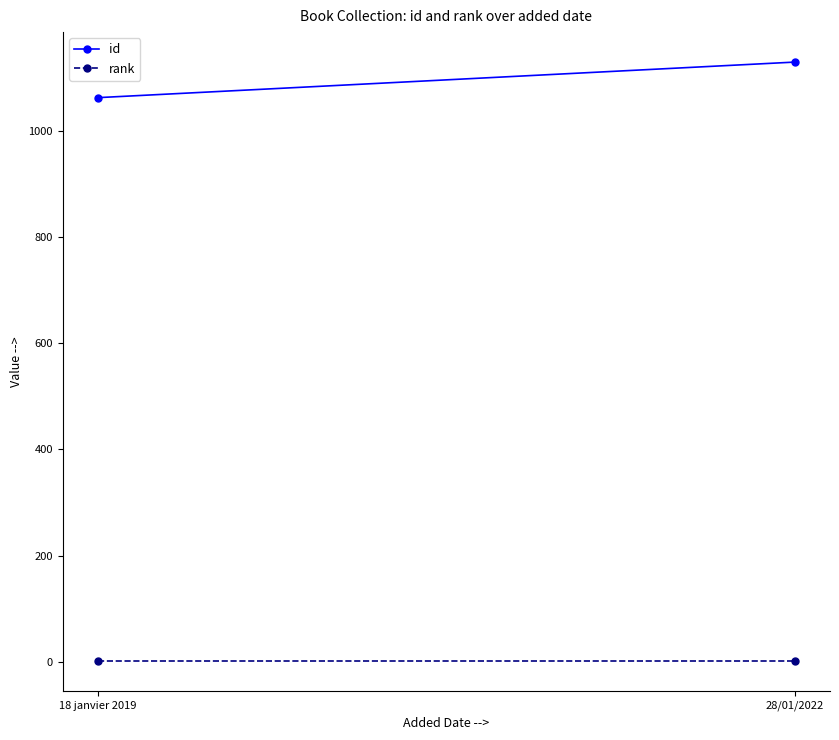

Reading right to left, extract all data points from this chart.

id: 1129	1062
rank: 1	1